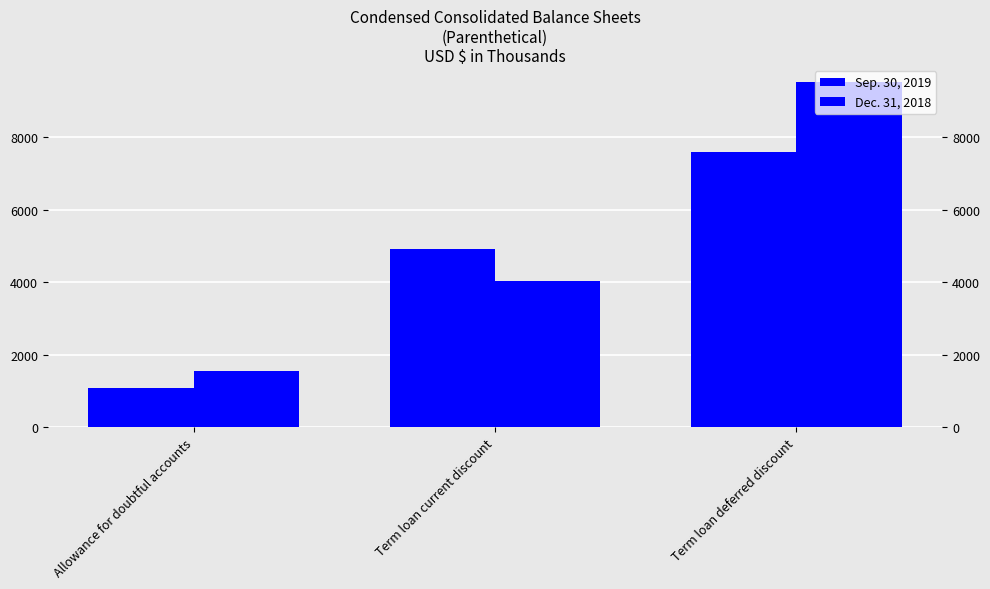

What is the difference between the Sep. 30, 2019 values at Allowance for doubtful accounts and Term loan current discount?

3832